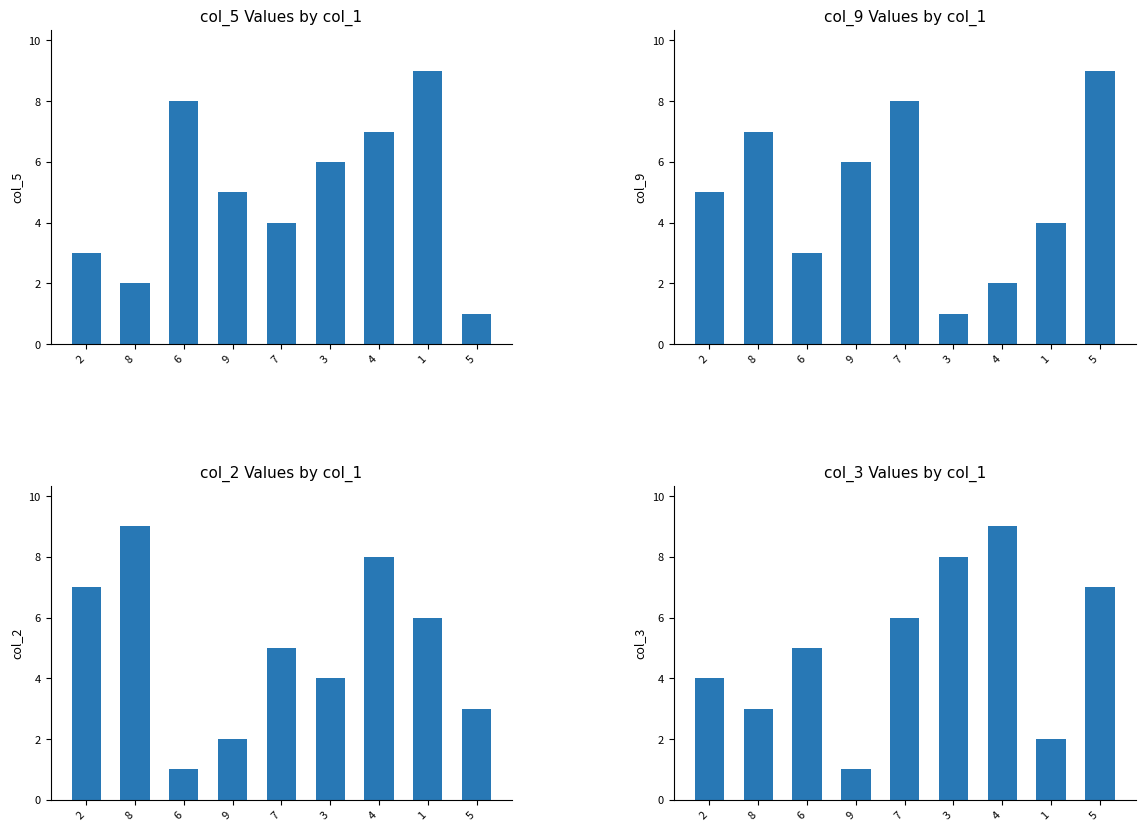

True or false: col_9 has a value of 1 at 3.

False